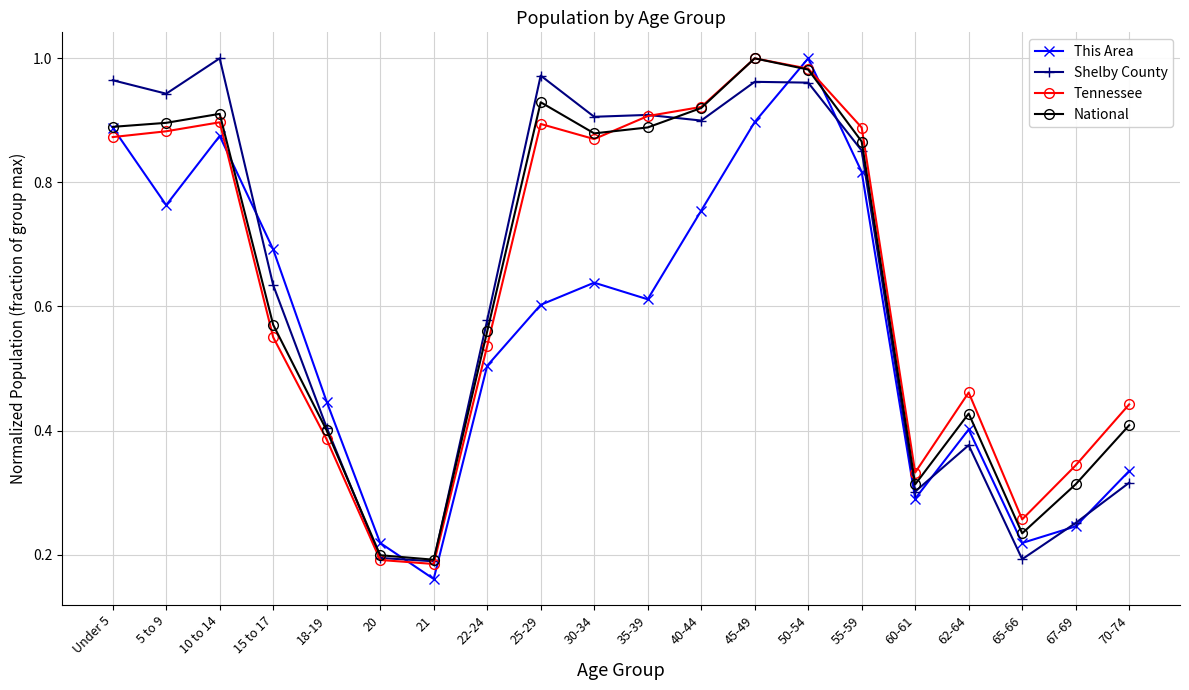

True or false: National and Shelby County intersect in this chart.

True